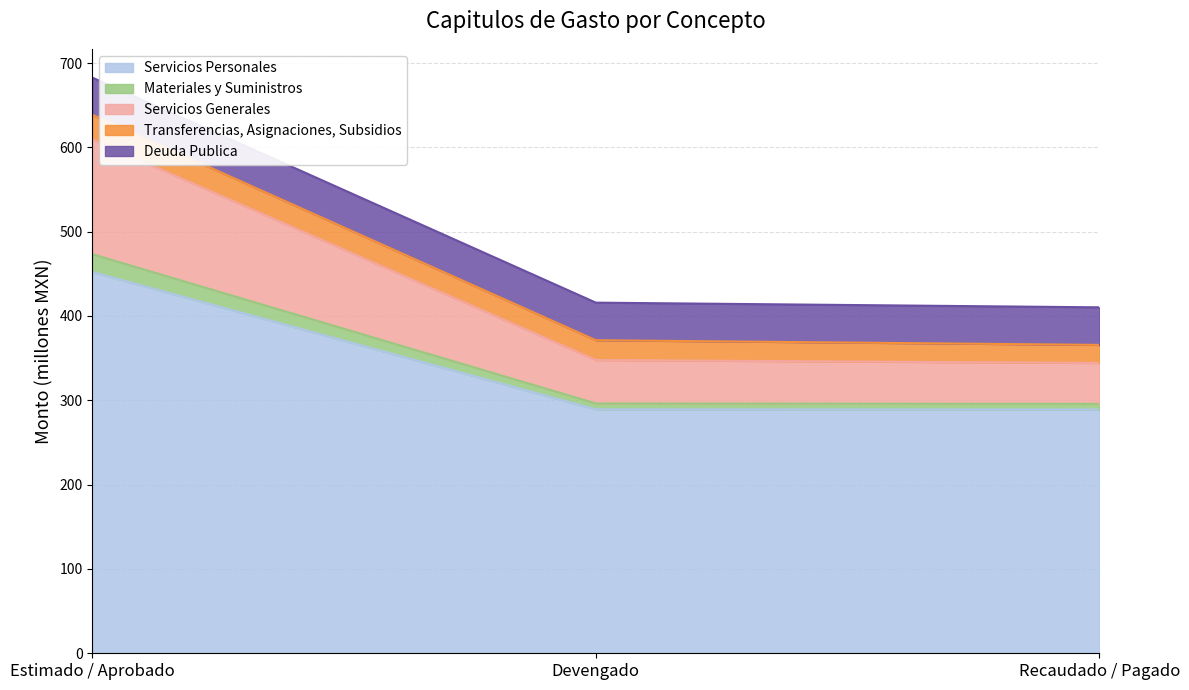

Is the value of Servicios Personales at Estimado / Aprobado greater than the value of Deuda Publica at Devengado?

Yes